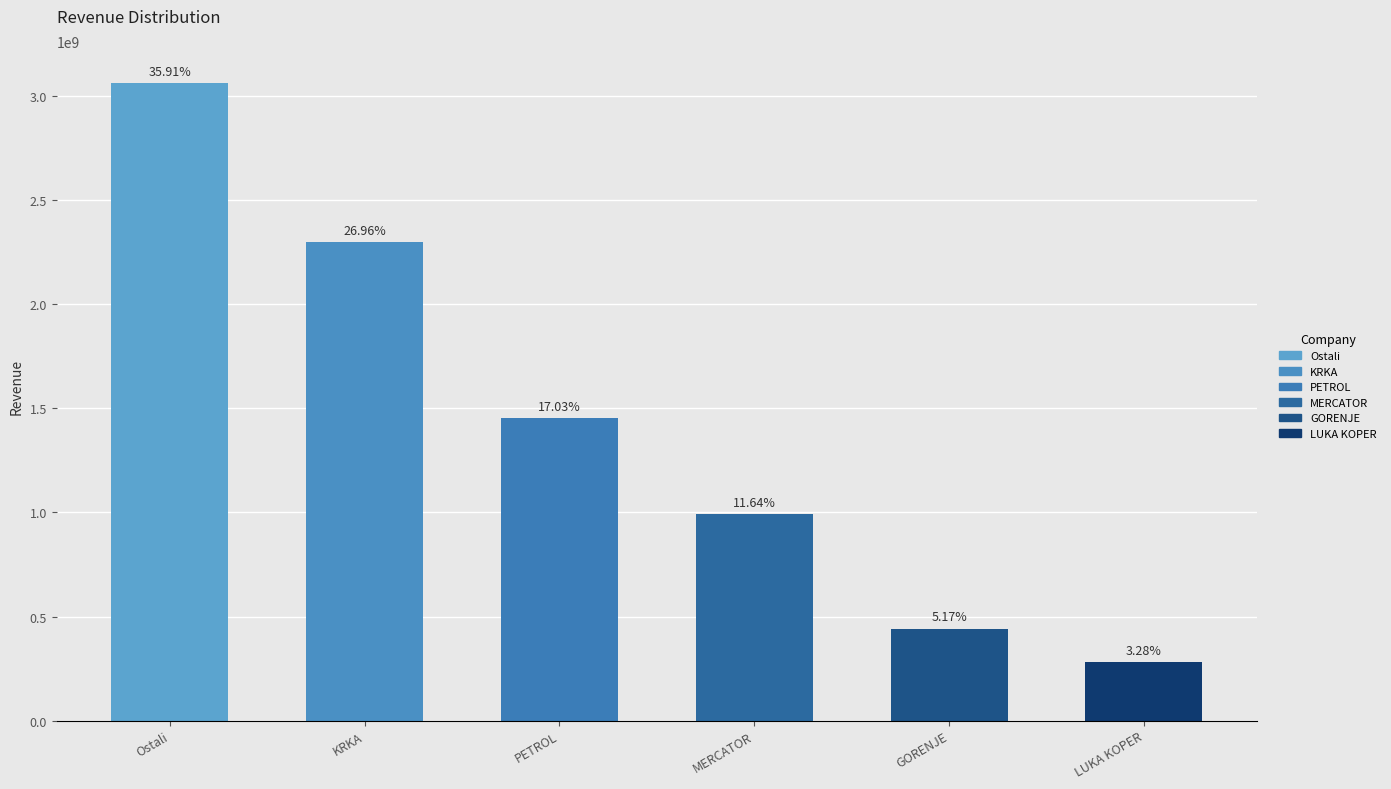

What is the change in value from Ostali to KRKA?

-763492459.7